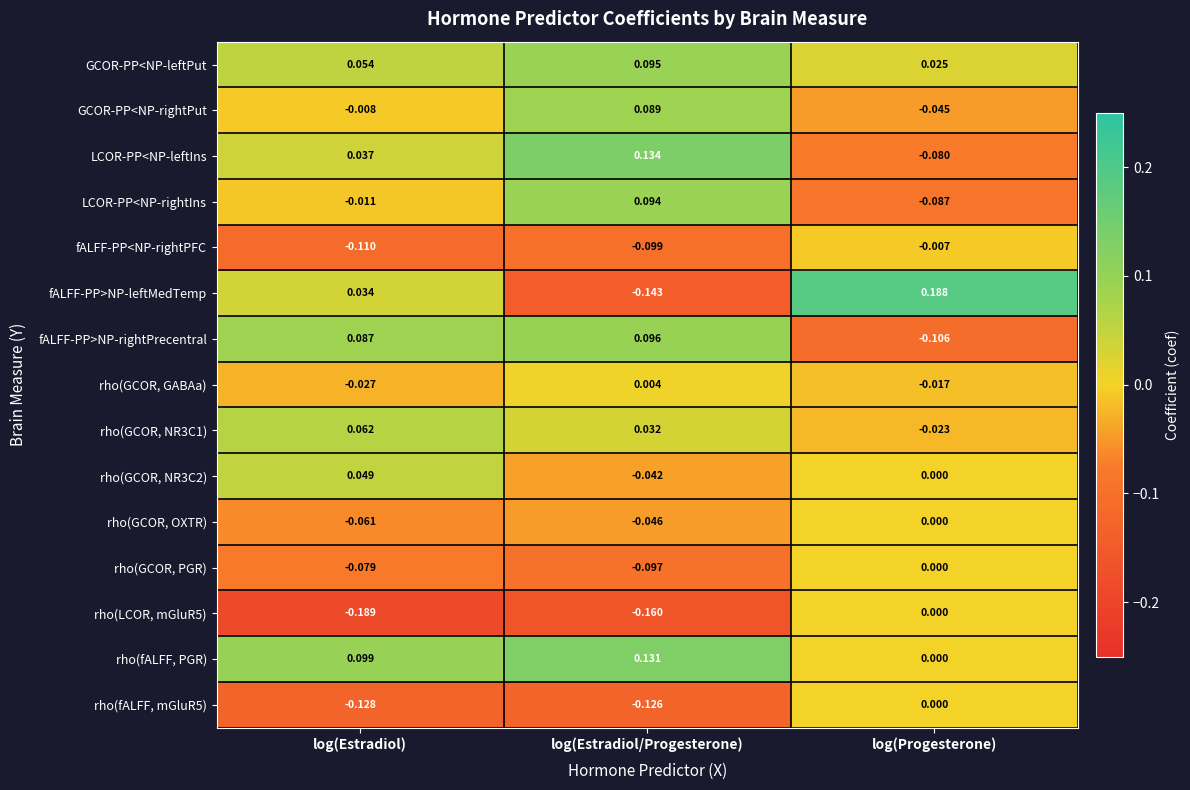

Rank the categories by rho(GCOR, NR3C1) value from lowest to highest.

log(Progesterone), log(Estradiol/Progesterone), log(Estradiol)